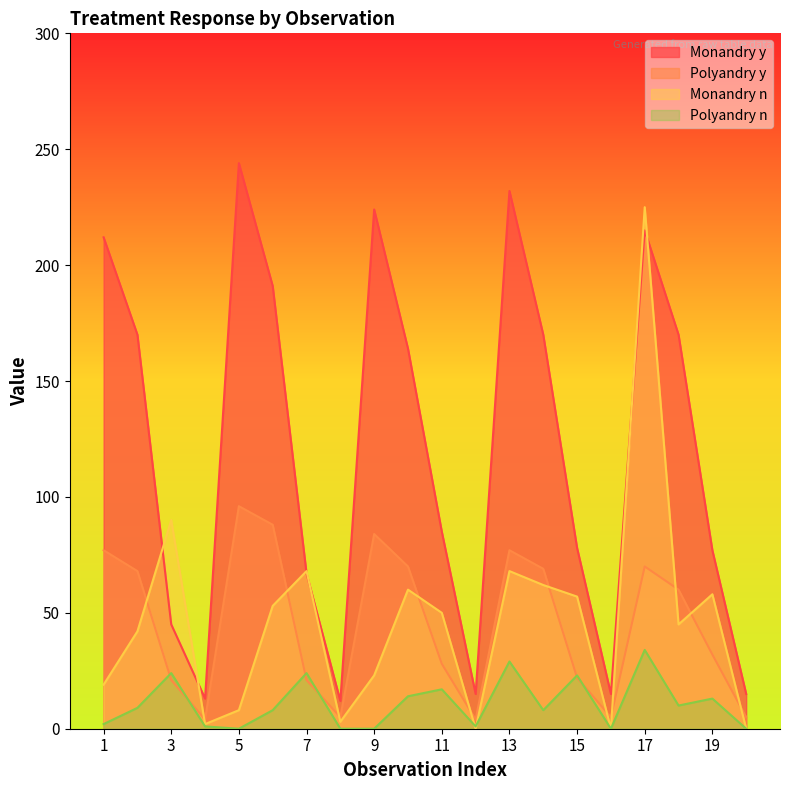

List the labels in order of Monandry_n value, largest first.

17, 3, 7, 13, 14, 10, 19, 15, 6, 11, 18, 2, 9, 1, 5, 8, 4, 12, 16, 20